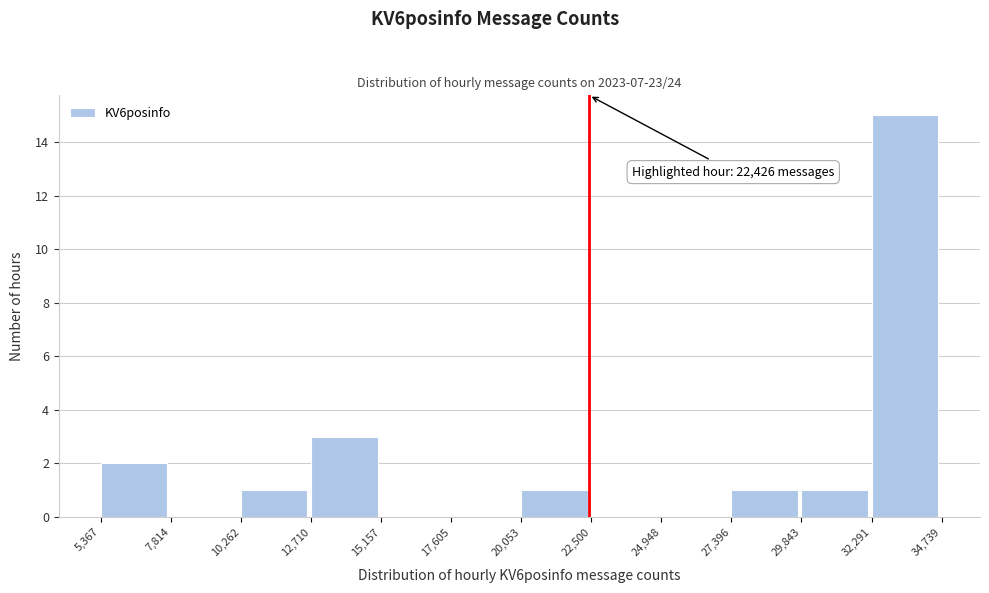

Over which range of the x-axis is the bar tallest?

32,291 to 34,739